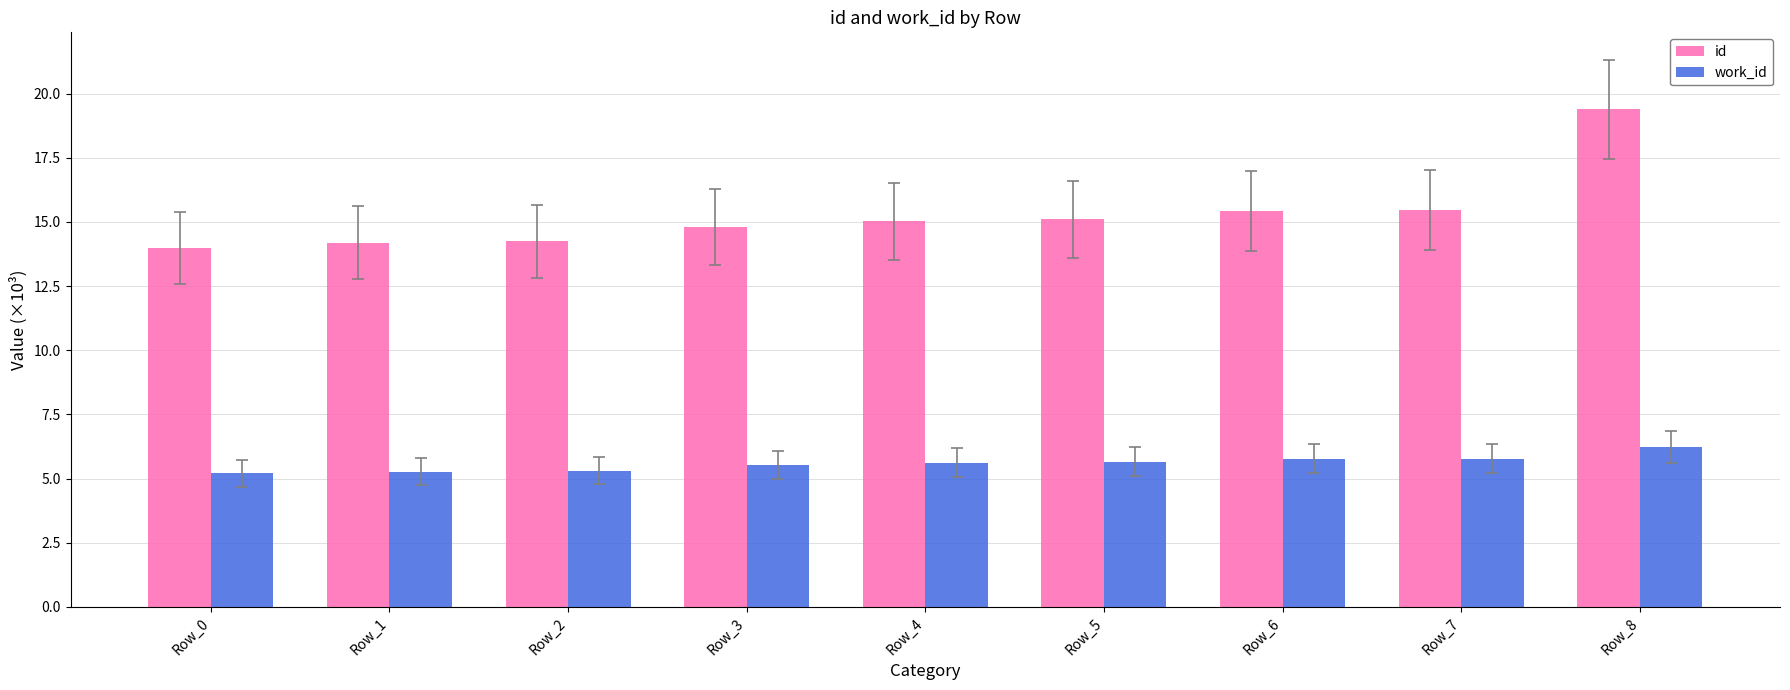

True or false: work_id has a value of 9.3 at Row_3.

False